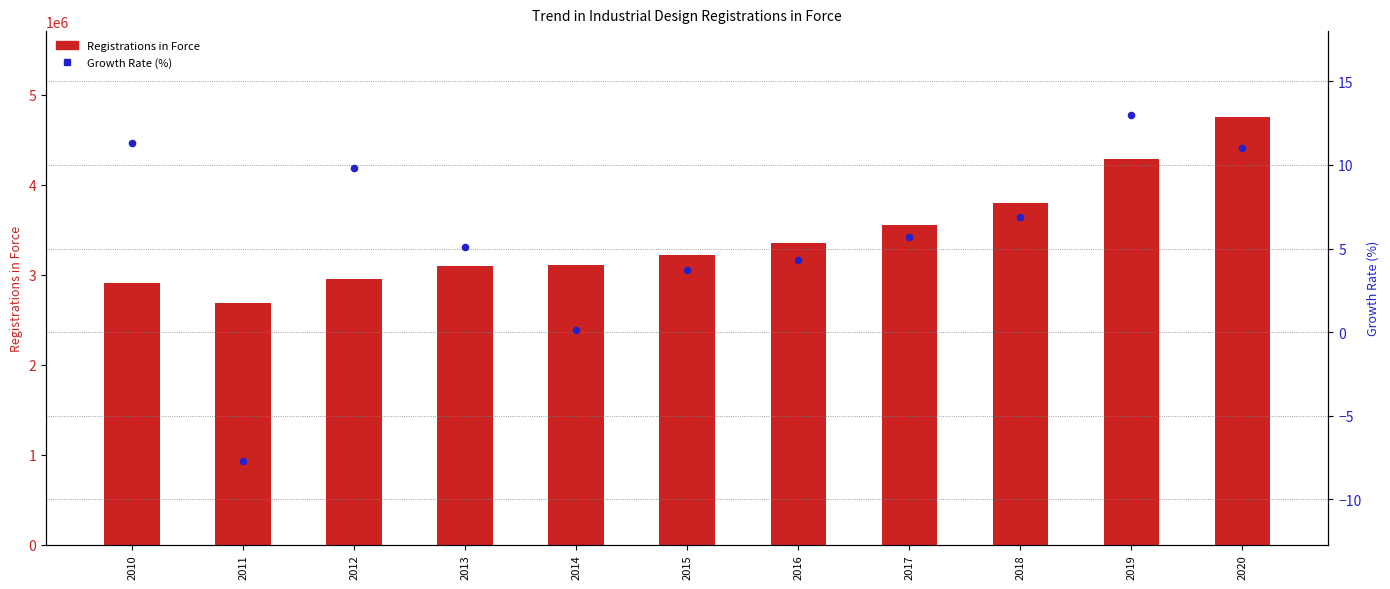

What are all the series names shown in the legend?

Registrations in Force, Growth Rate (%)